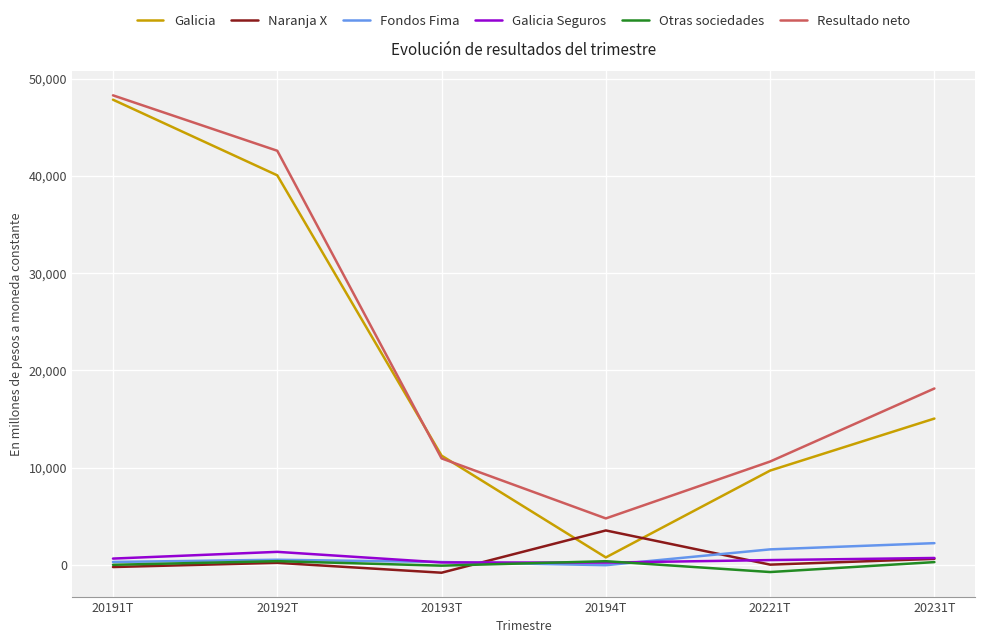

Between 20191T and 20194T, which series saw the biggest shift?

Galicia